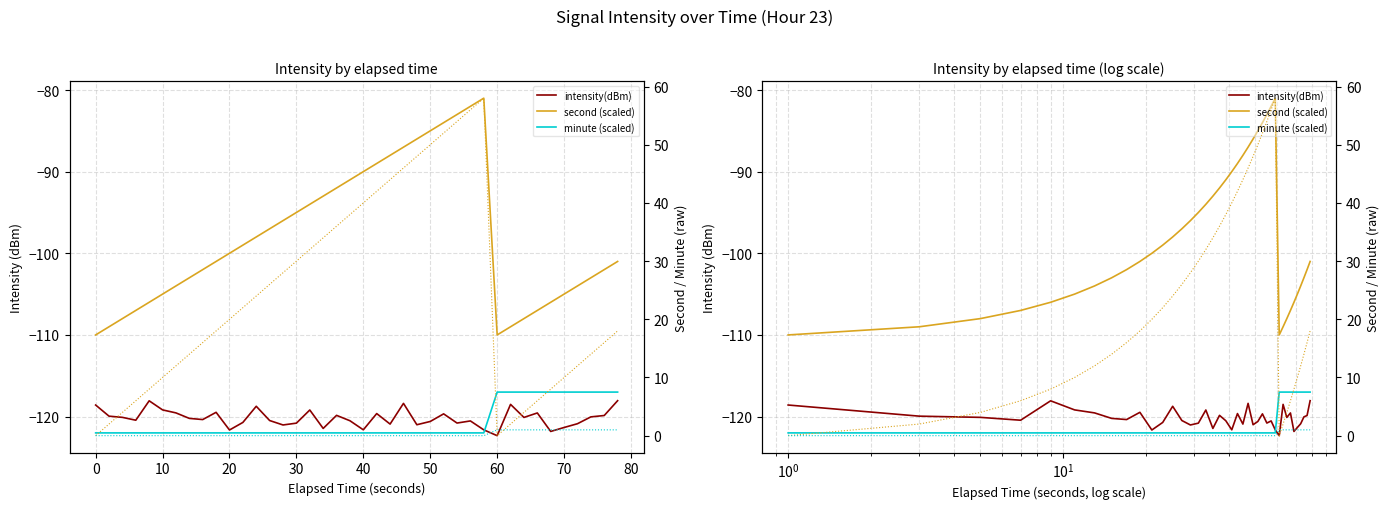

What is the difference between the maximum and second lowest values in the second (right) series?

58.0